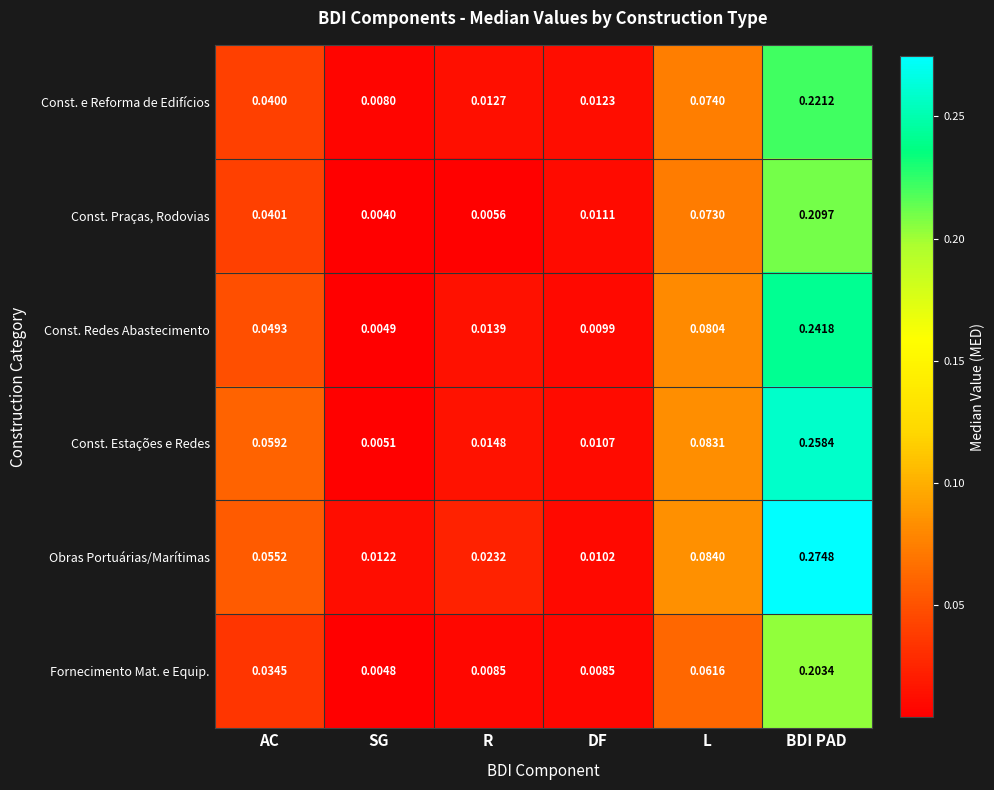

Which series has the largest range (max minus min)?

Obras Portuárias/Marítimas